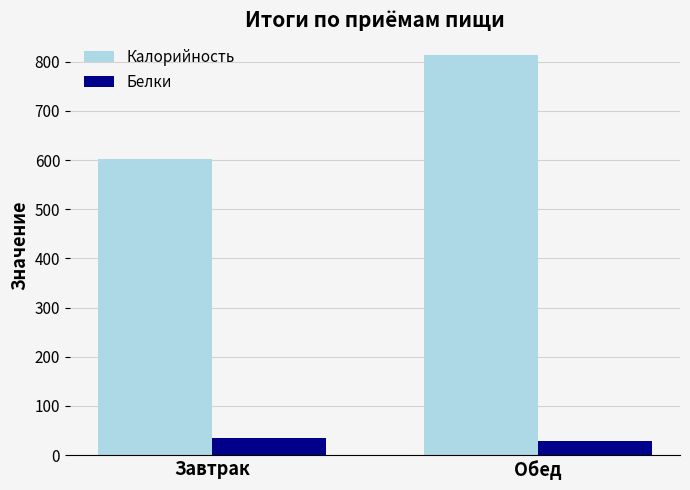

What is the value of the Белки bar at the 2nd from the left?

29.7